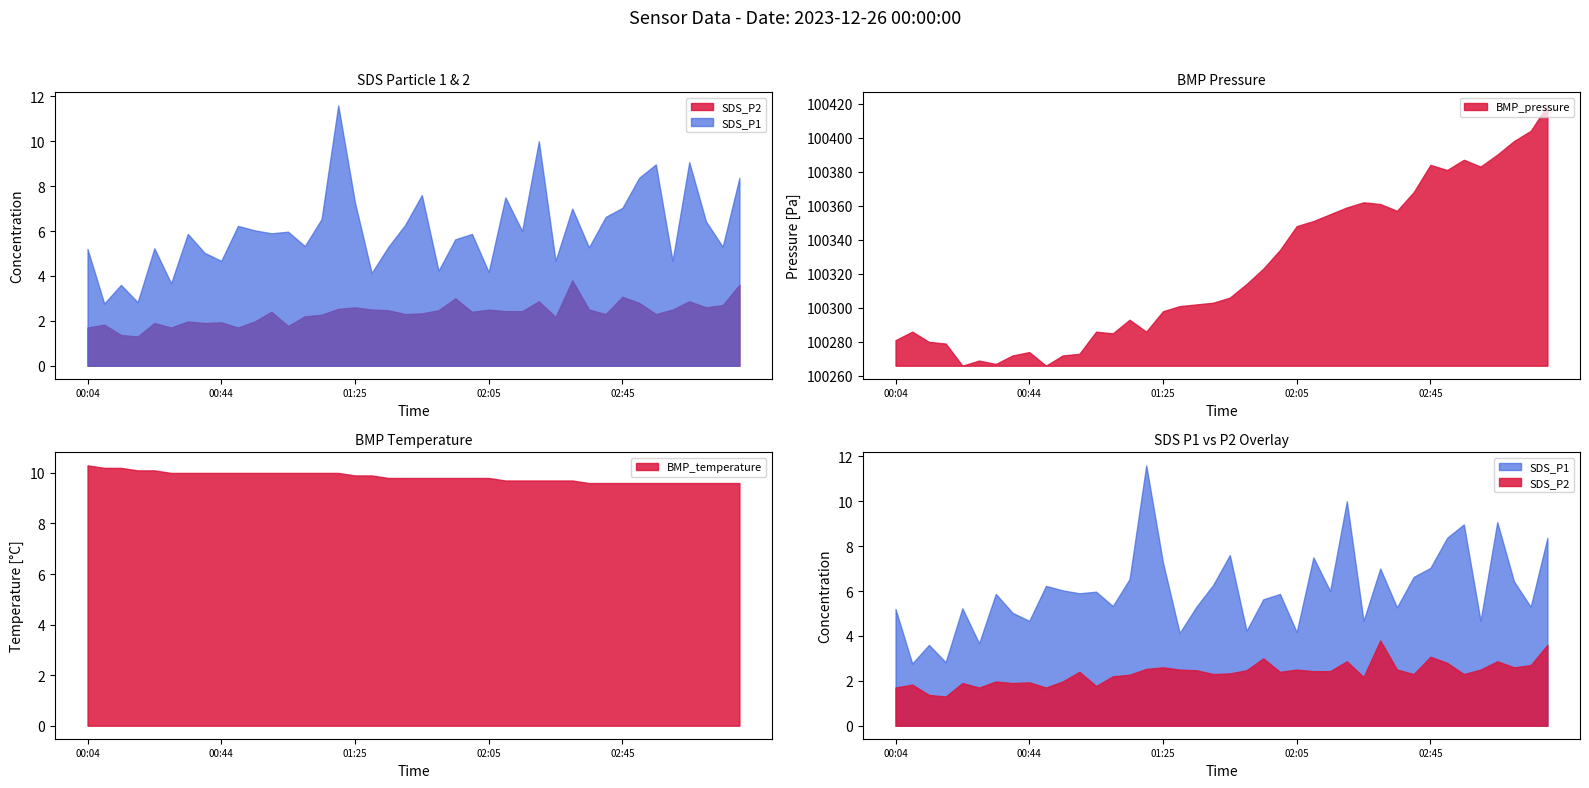

How many interior local peaks does the SDS_P1 series have?

13